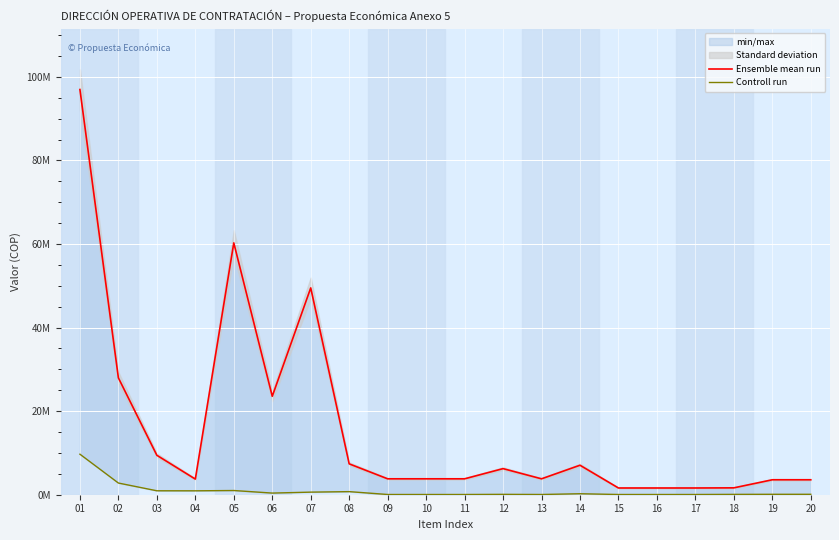

Reading left to right, extract all data points from this chart.

Ensemble mean run: 97.0	28.0	9.4	3.7	60.3	23.6	49.5	7.4	3.8	3.8	3.8	6.2	3.8	7.1	1.6	1.6	1.6	1.6	3.6	3.6
Controll run: 9.7	2.8	0.9	0.9	1.0	0.4	0.6	0.7	0.1	0.1	0.1	0.1	0.1	0.2	0.1	0.1	0.1	0.1	0.1	0.1